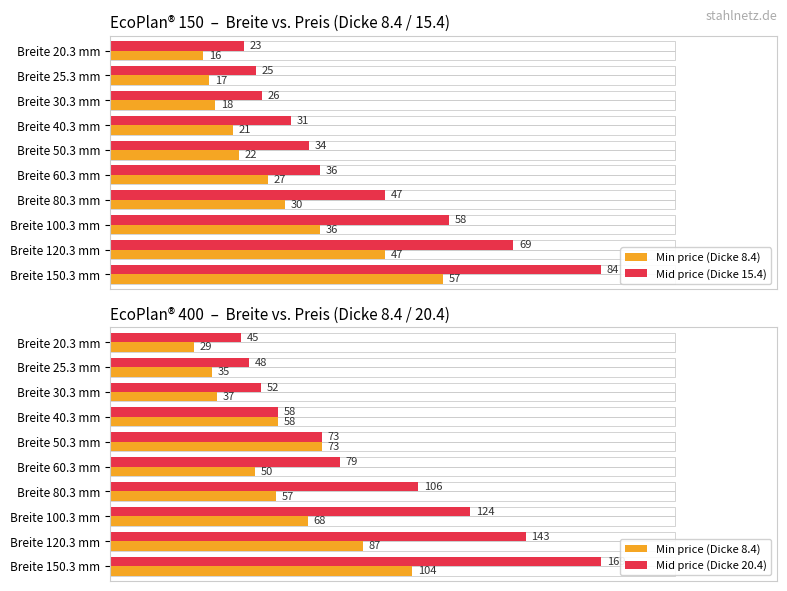

How many data points does each series have?

10